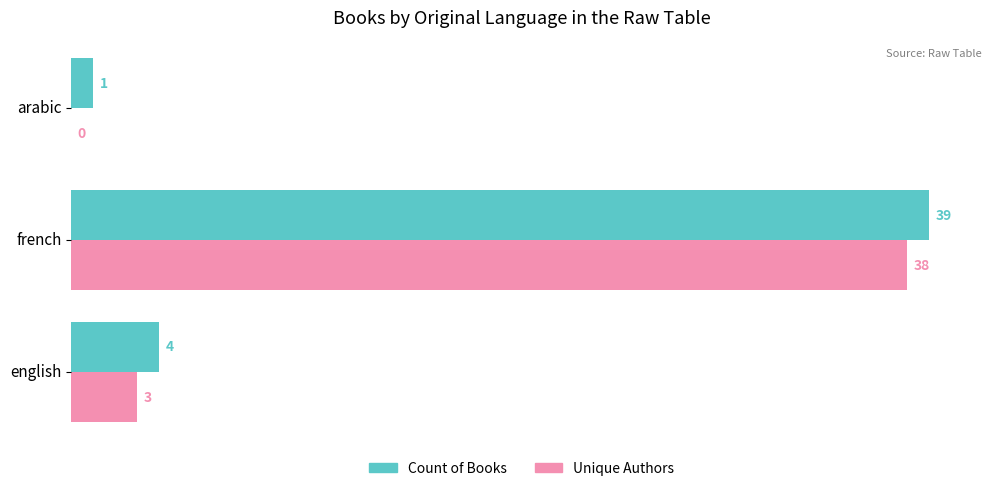

What is the average value of the Unique Authors series?

14